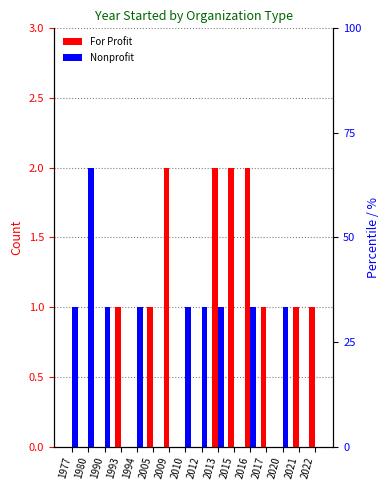

What is the greatest value displayed?

2